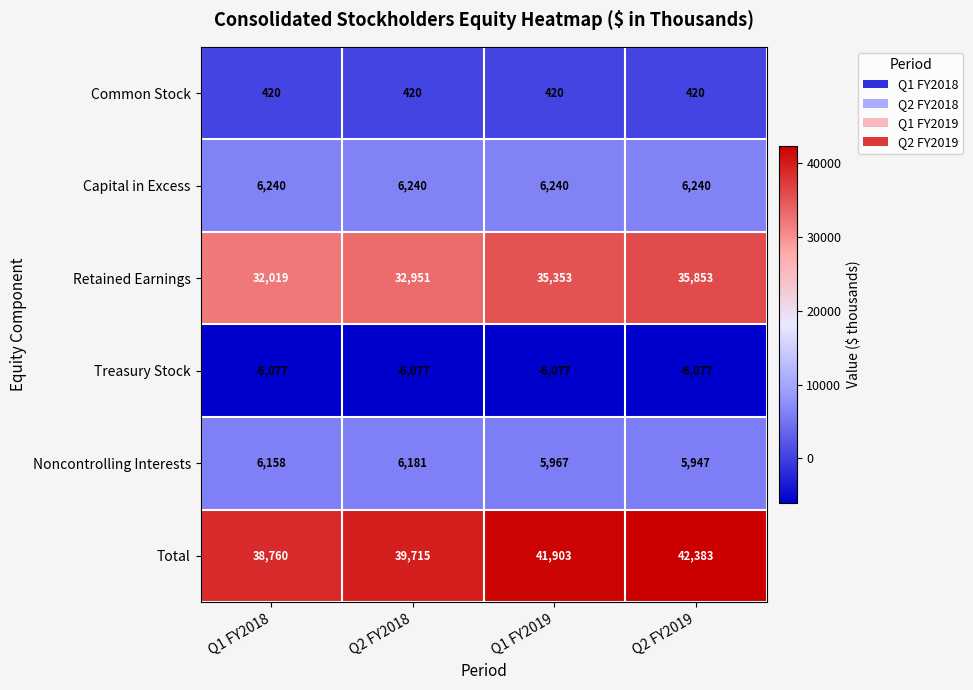

Which category has the highest value across all series?

Q2 FY2019